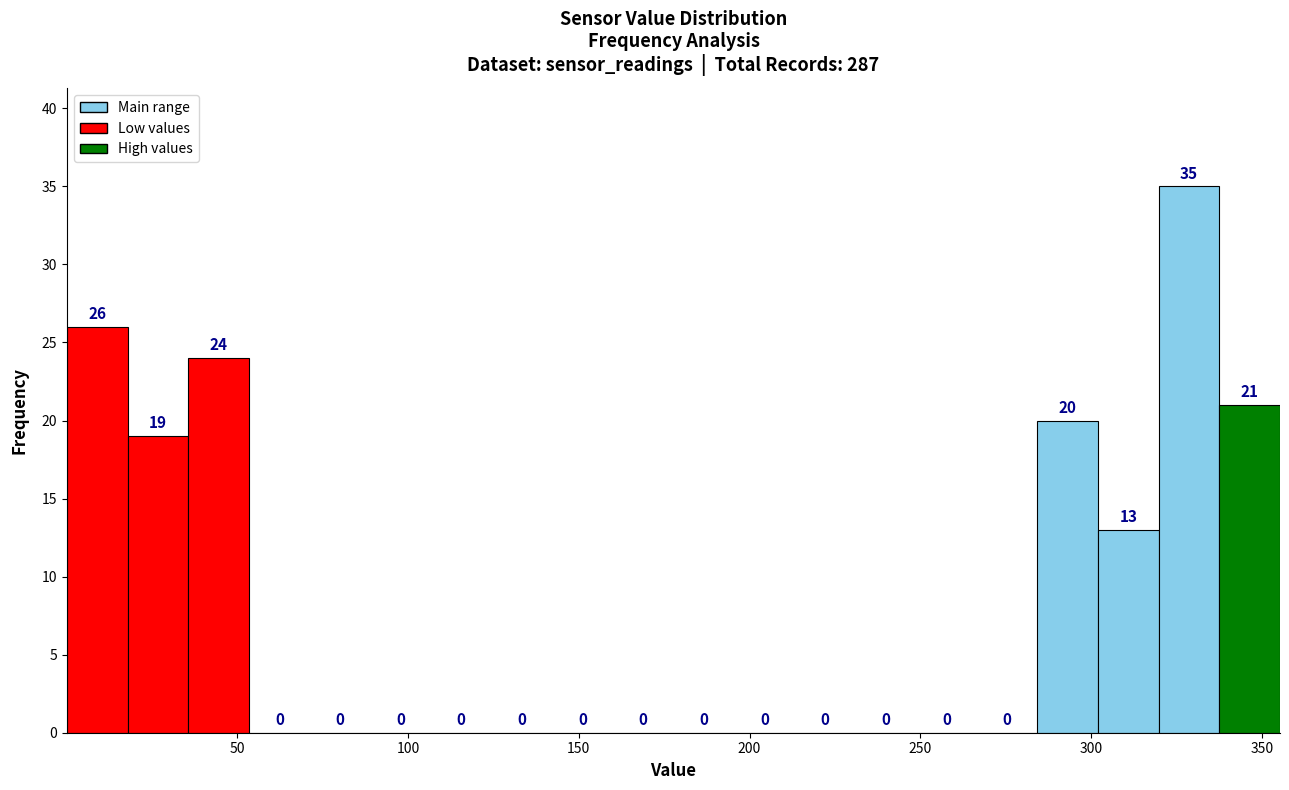

Read against the x-axis, roughly where is the centre of the tallest bar?

330